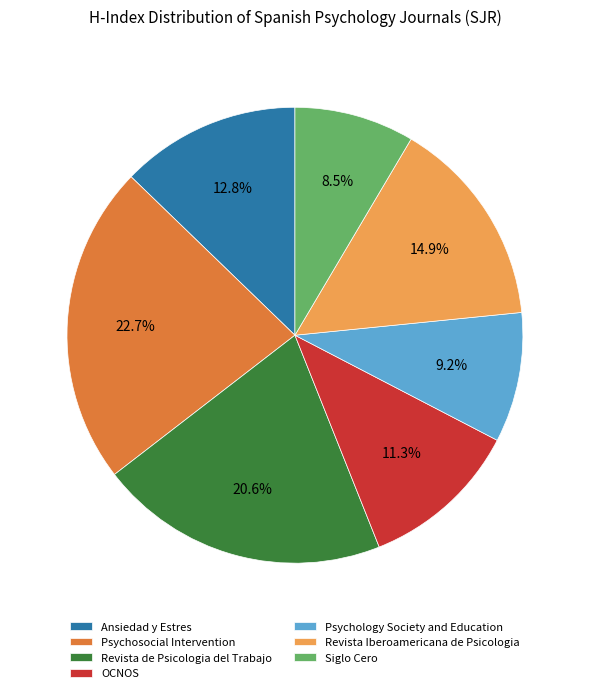

What is the ratio of the value at Psychosocial Intervention to the value at Siglo Cero?

2.7